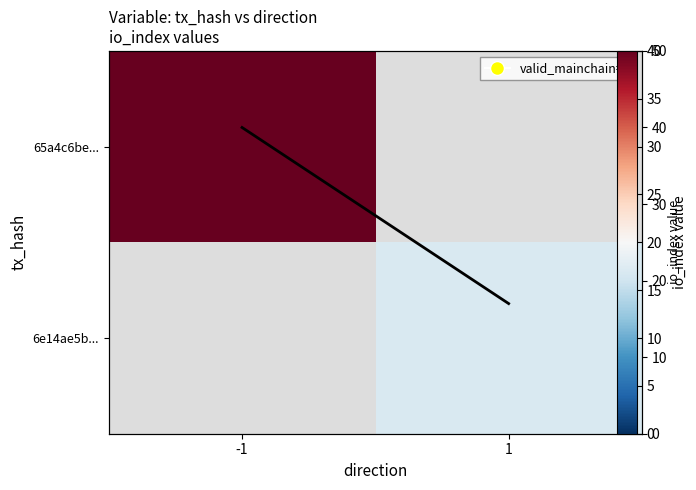

Which category has the highest value across all series?

-1